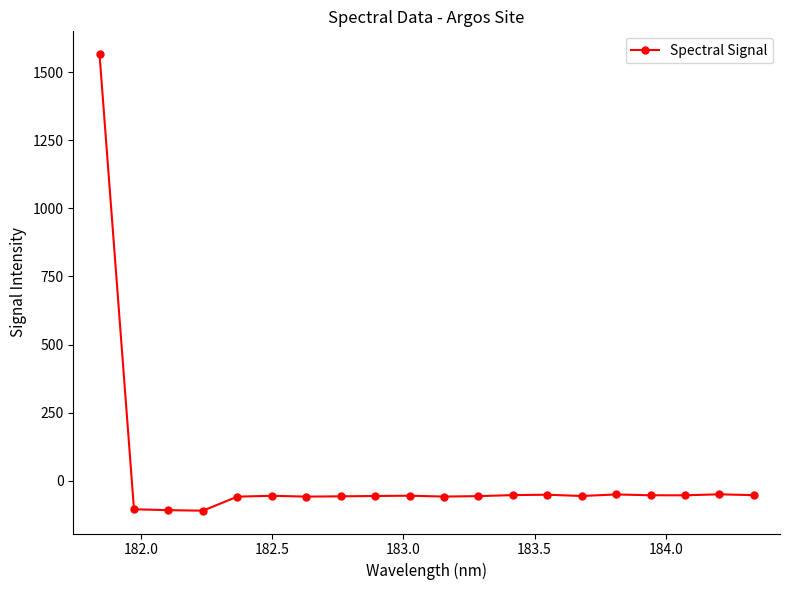

What is the difference between the second highest and minimum values?

60.1